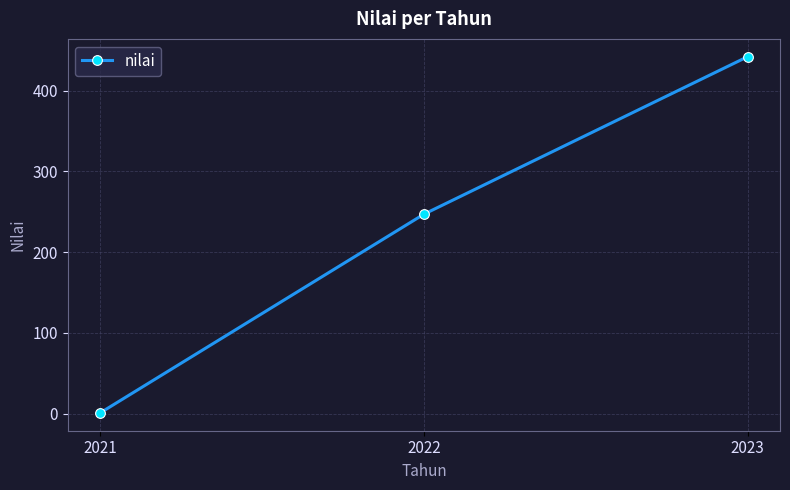

What is the sum of the values at 2021 and 2023?

443